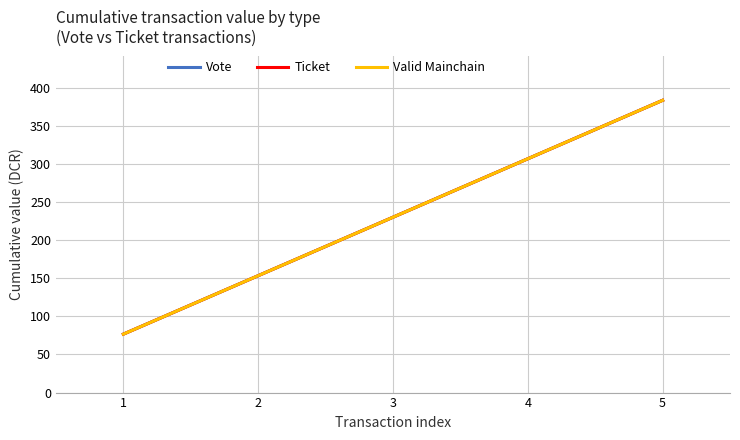

What is the average value of the Vote series?

230.2